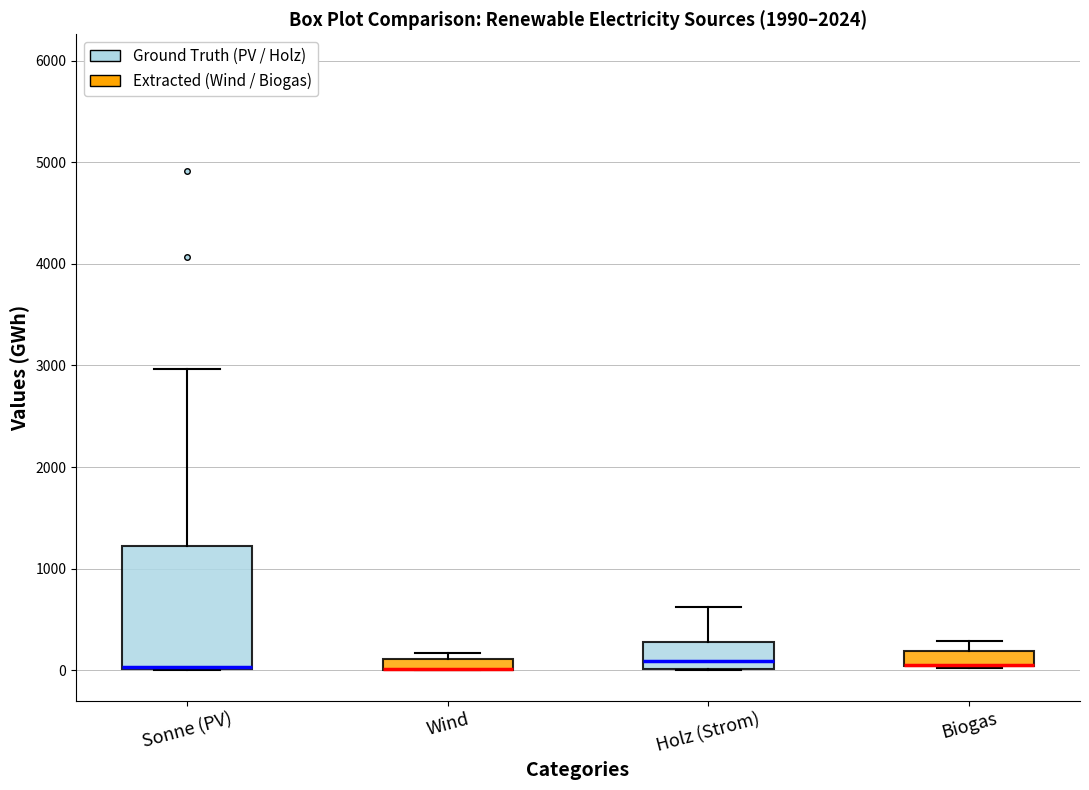

Comparing the boxes themselves (not the whiskers), which one is the tallest?

Sonne (PV)